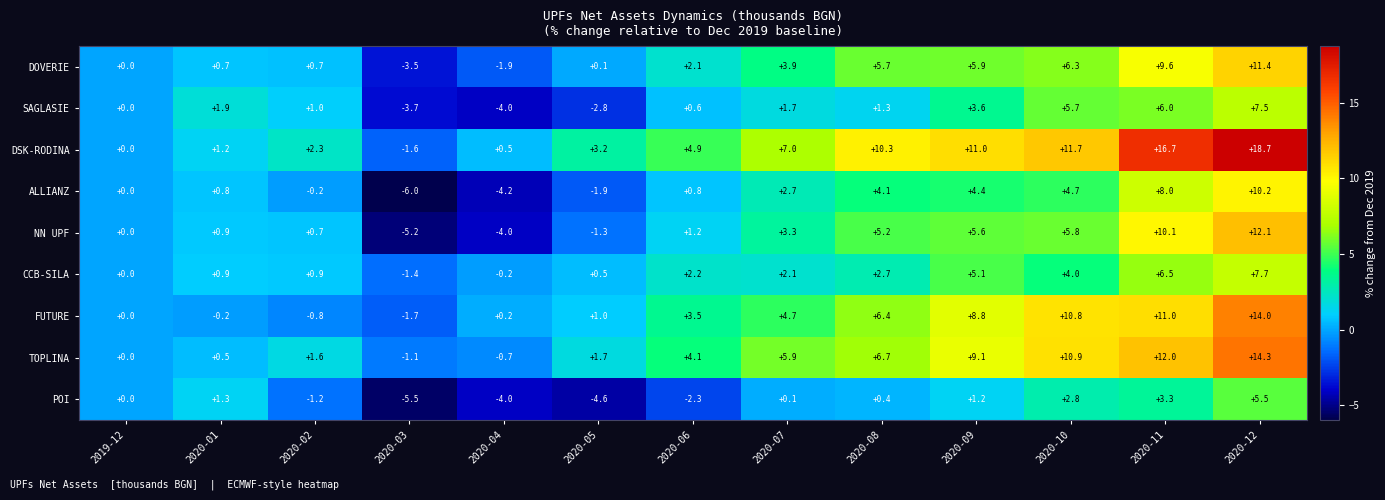

At which category does the chart reach its minimum across all series?

2020-03